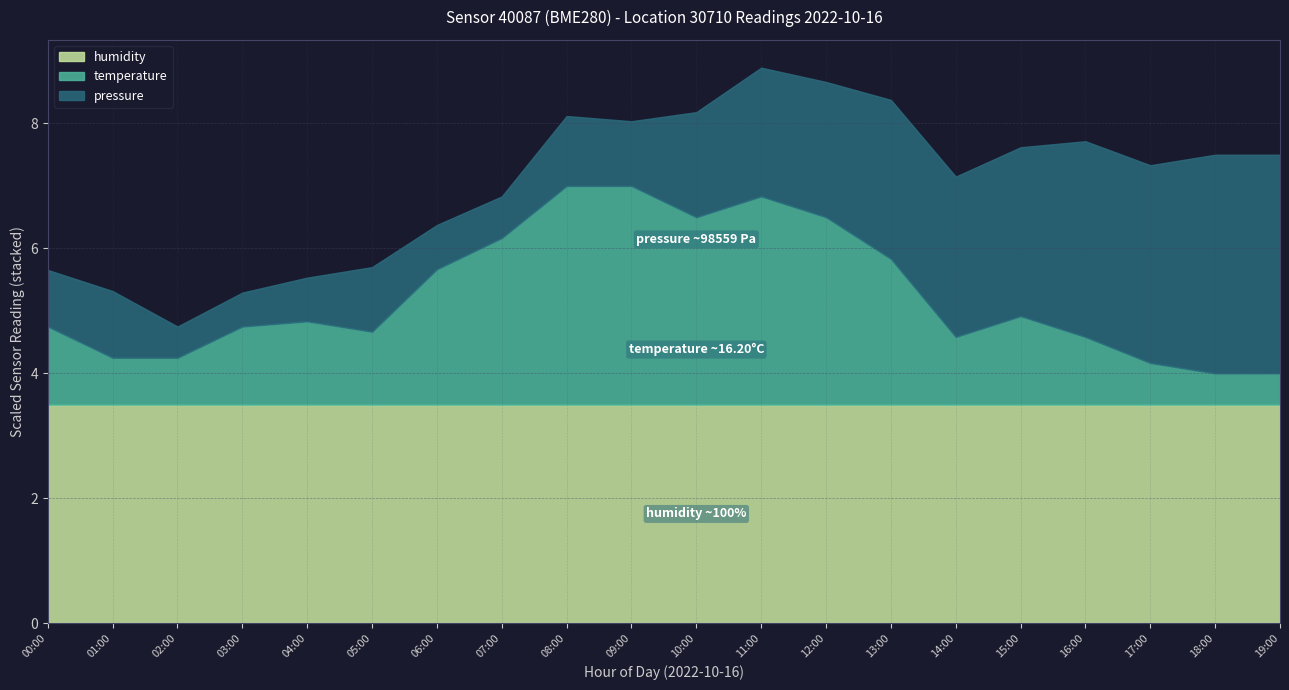

The humidity series shows 100.0 at 11:00. True or false?

True